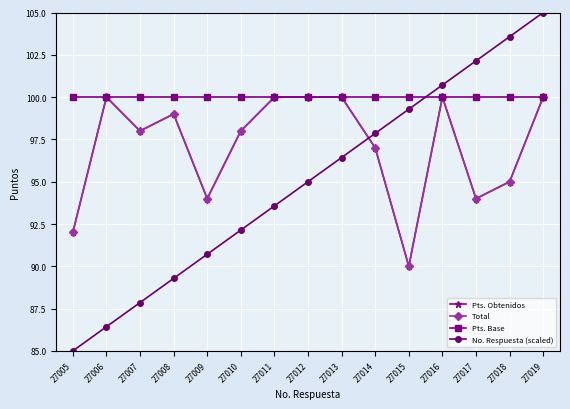

How many interior local valleys does the Pts. Obtenidos series have?

4